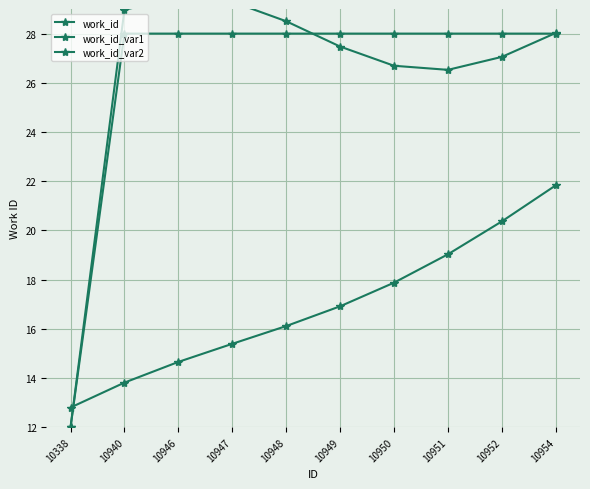

What is the greatest value displayed?

29.5